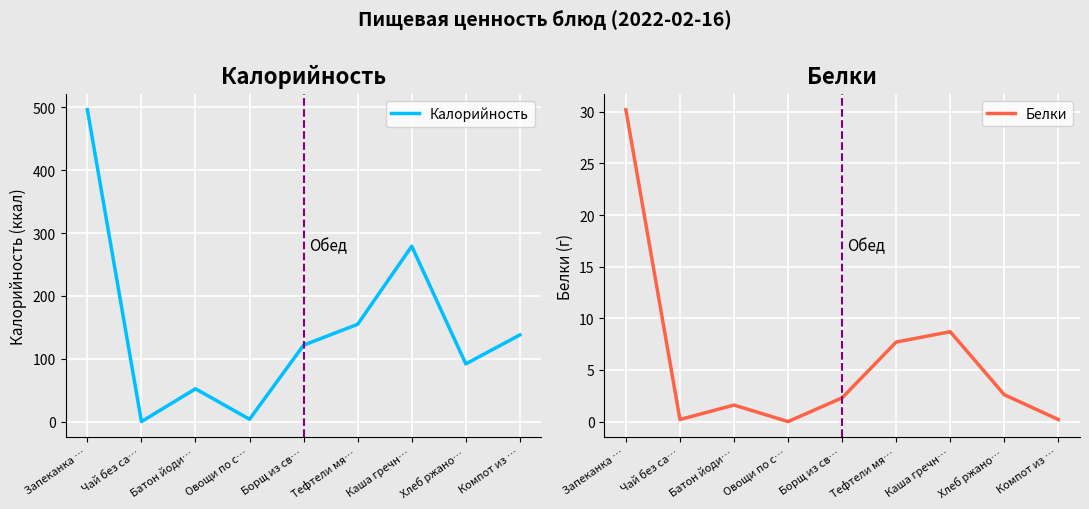

At which category does the chart reach its peak across all series?

Запеканка …